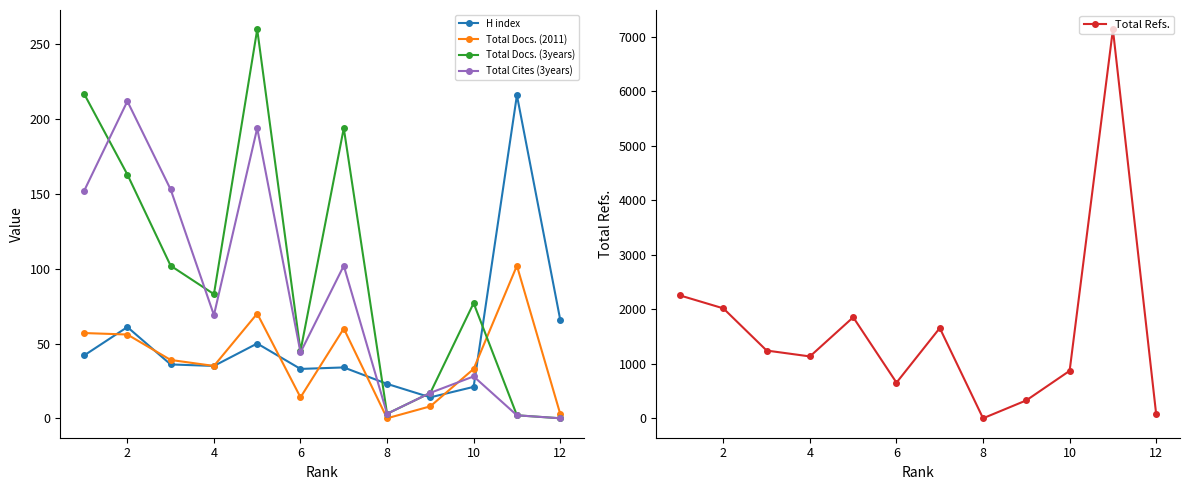

How many data points in Total Docs. (2011) are above 39?

5